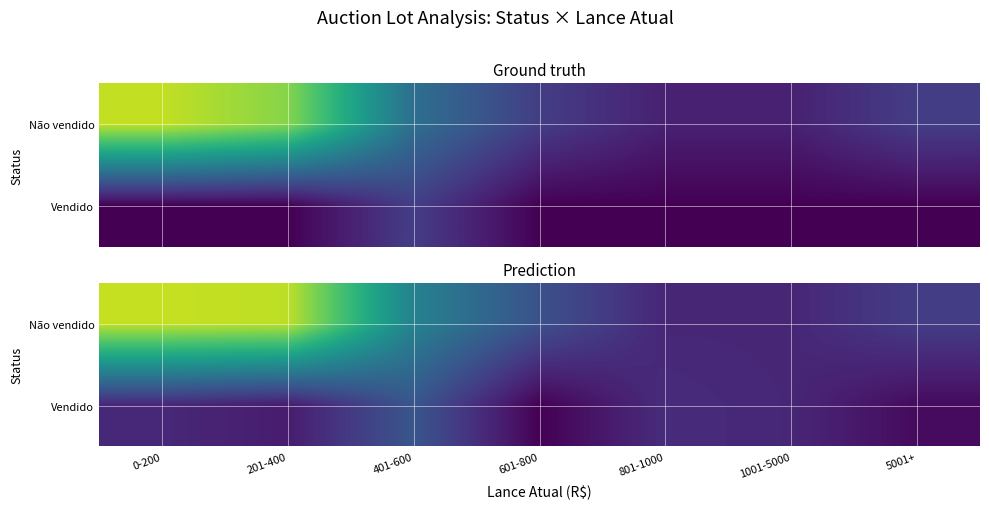

What is the sum of all Não vendido values?

33.5